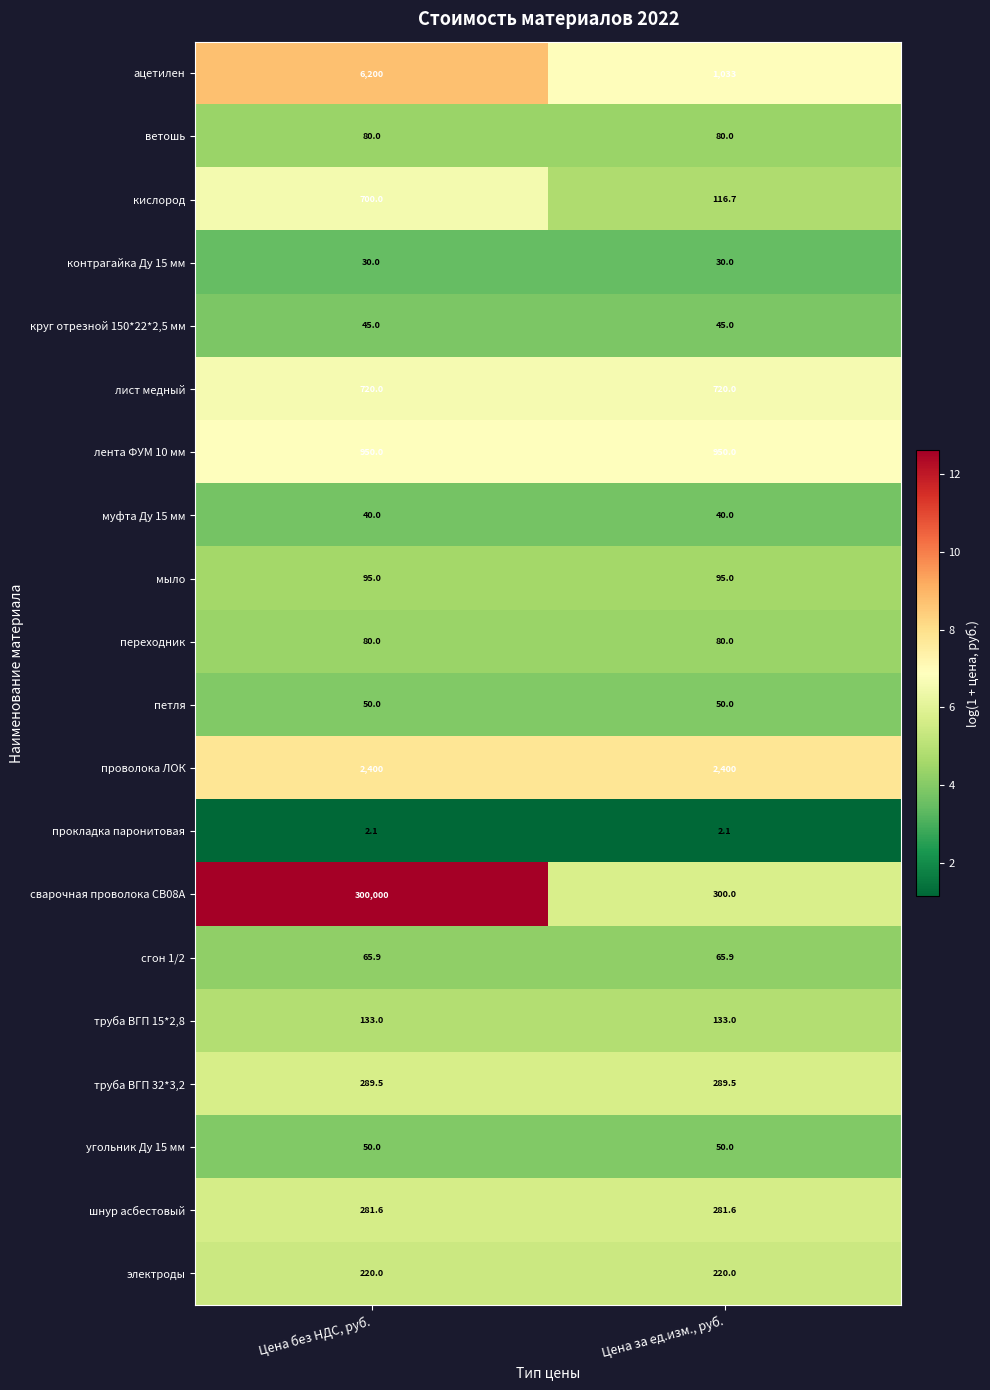

What is the difference between the highest and lowest values at Цена без НДС, руб.?

299997.9